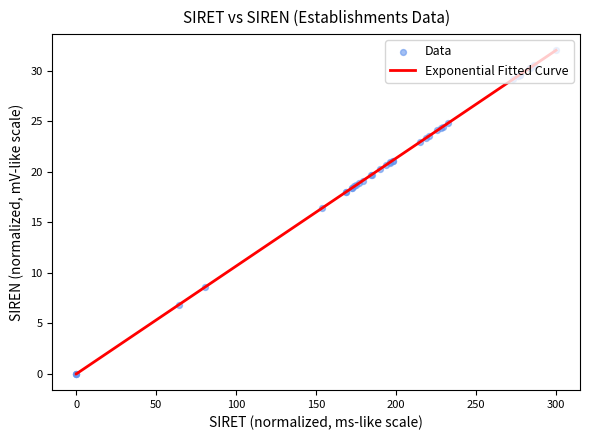

What is the difference between the maximum and minimum values?

32.0